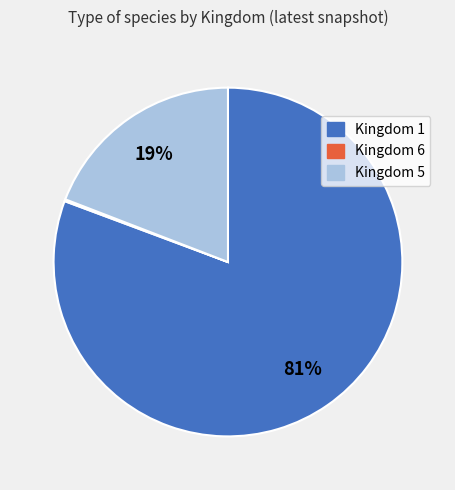

To the nearest percent, what is the average slice percentage?

33%